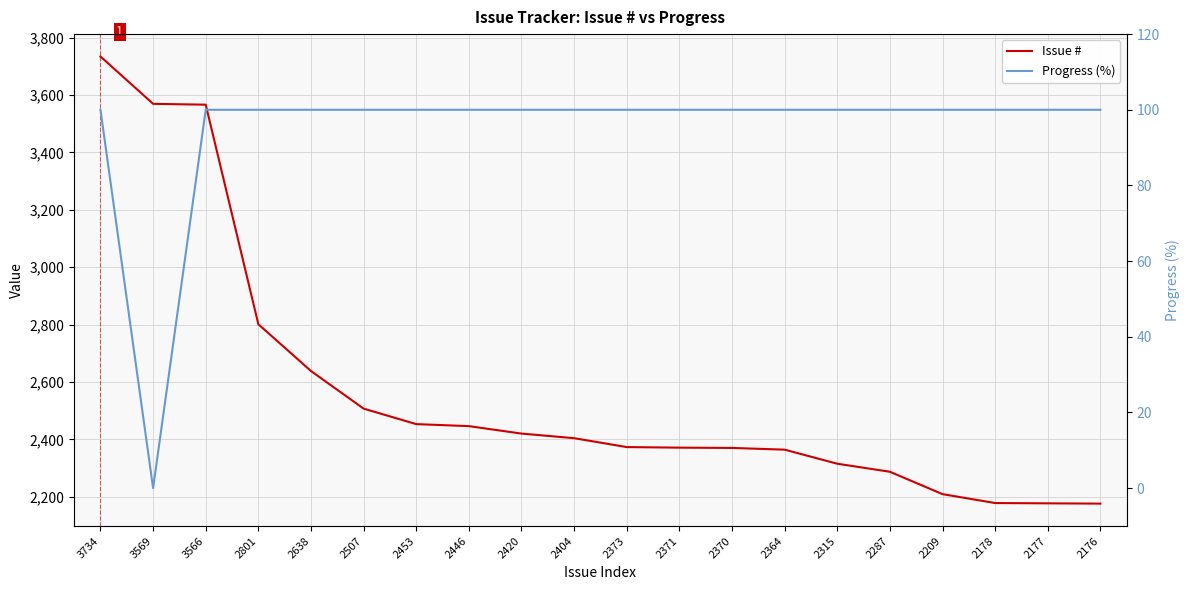

At which category is the sum across all series the highest?

3734